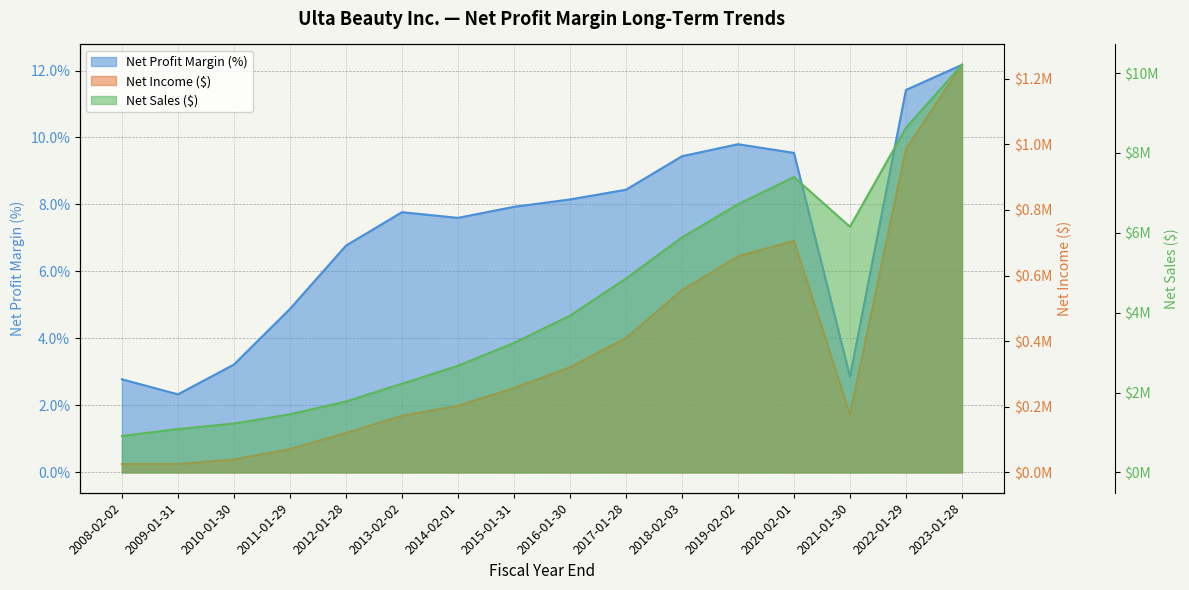

How many data points in Net Profit Margin are less than 7?

6